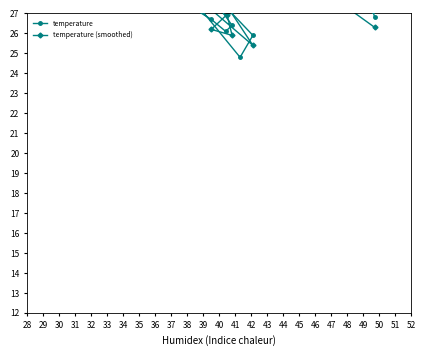

Is it true that the value at 08:48 is 13.2?

False